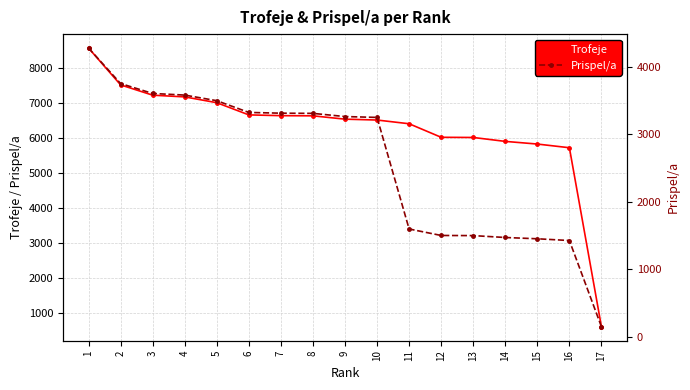

What is the sum of the Trofeje values at 4 and 15?

12985